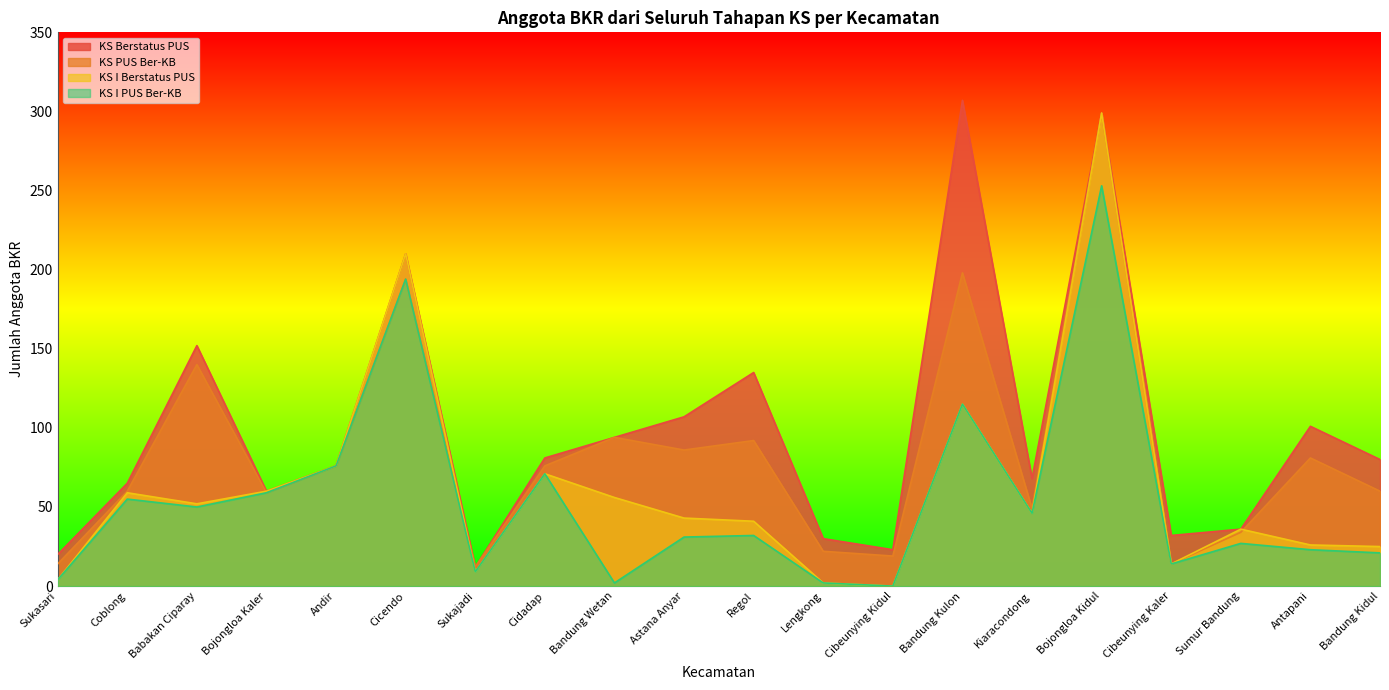

At which category is the sum across all series the highest?

Bojongloa Kidul